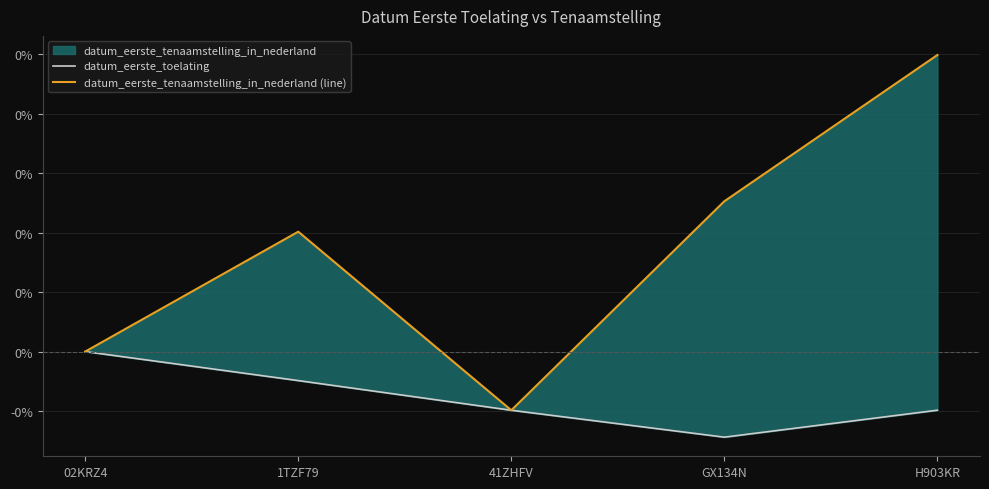

Where is datum_eerste_tenaamstelling_in_nederland (line) nearest to the value 0?

02KRZ4